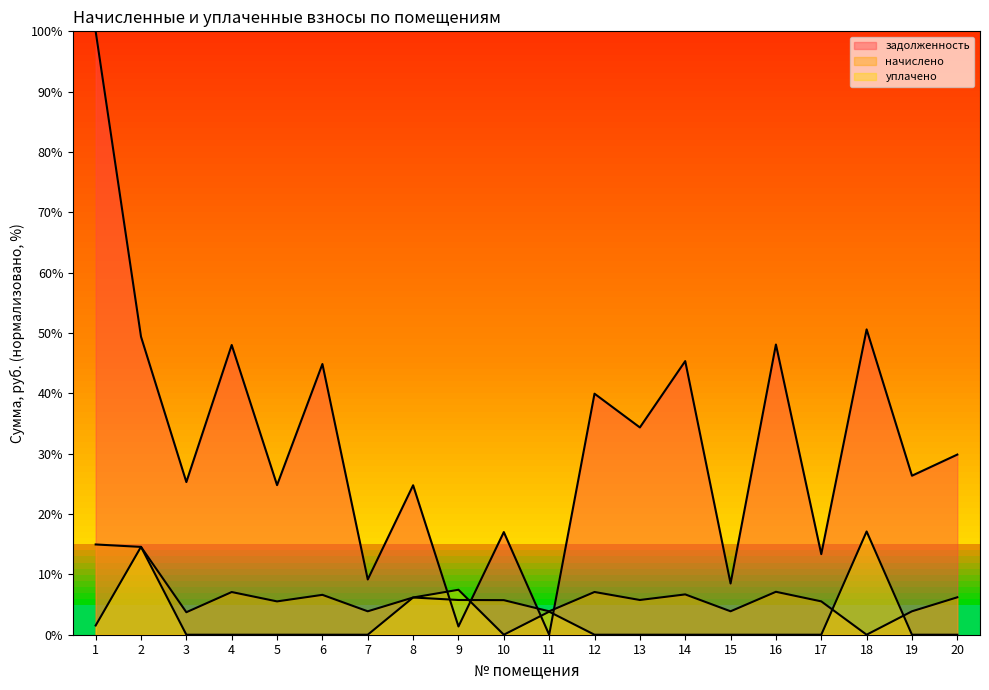

How many interior local peaks does the задолженность series have?

8